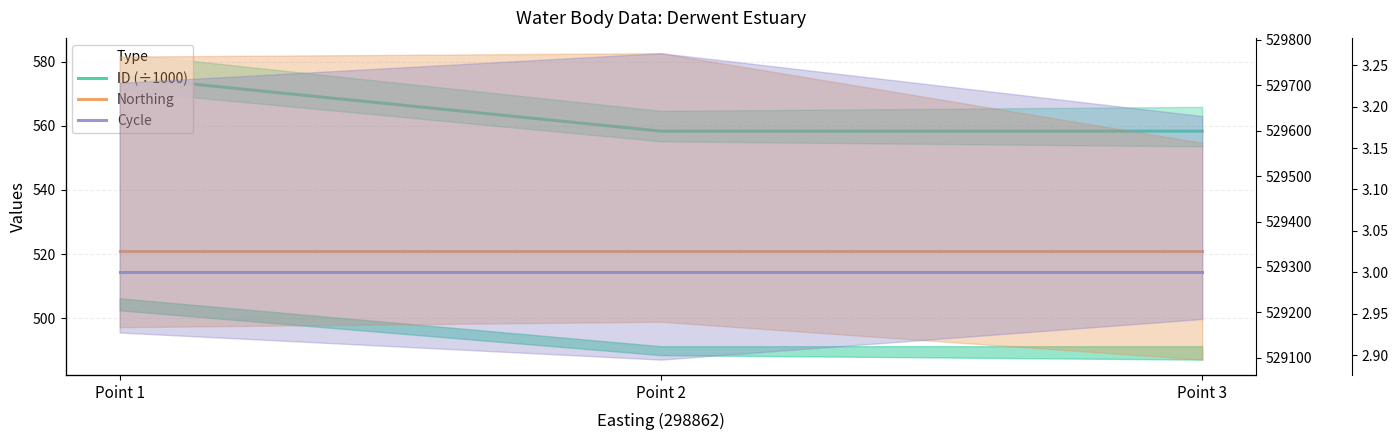

What is the difference between the maximum and minimum values in the ID (÷1000) series?

17.0